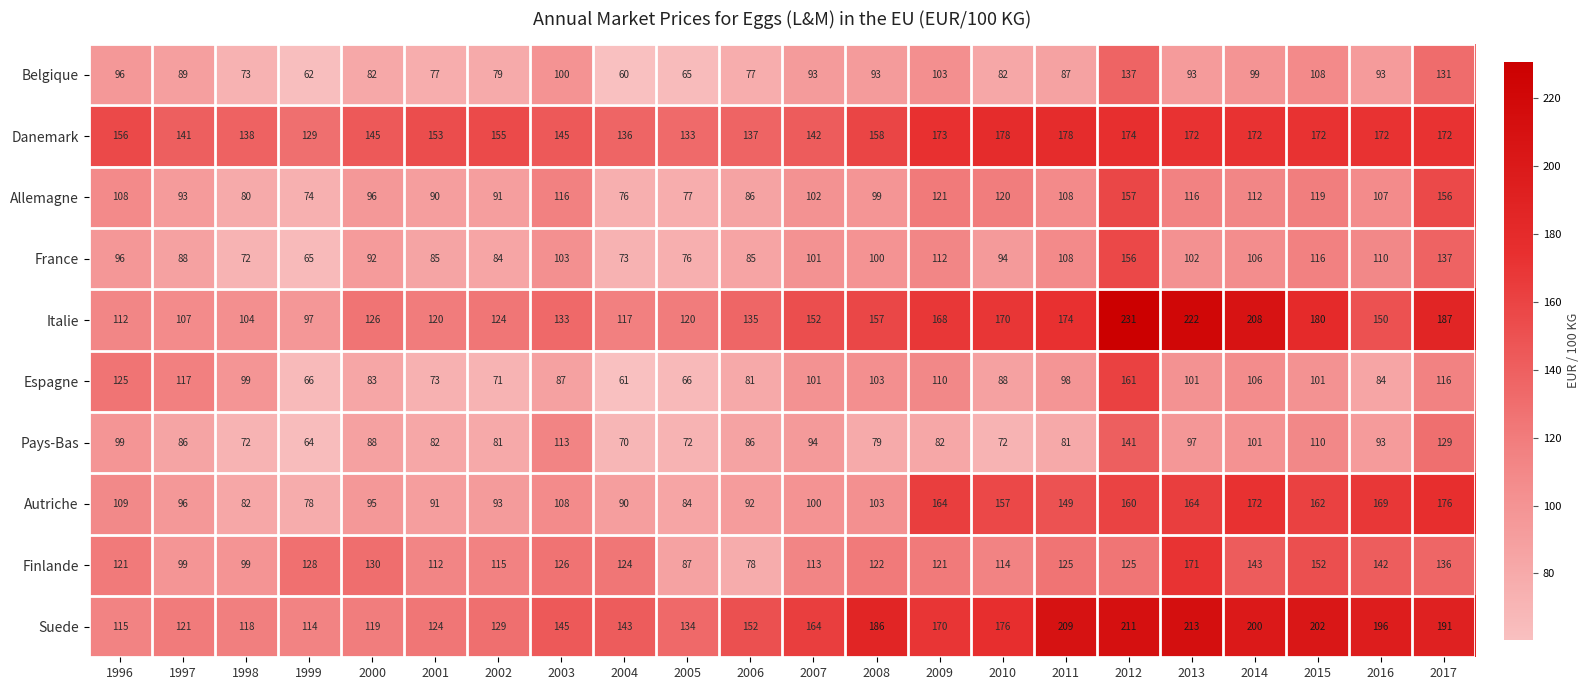

What is the greatest value displayed?

231